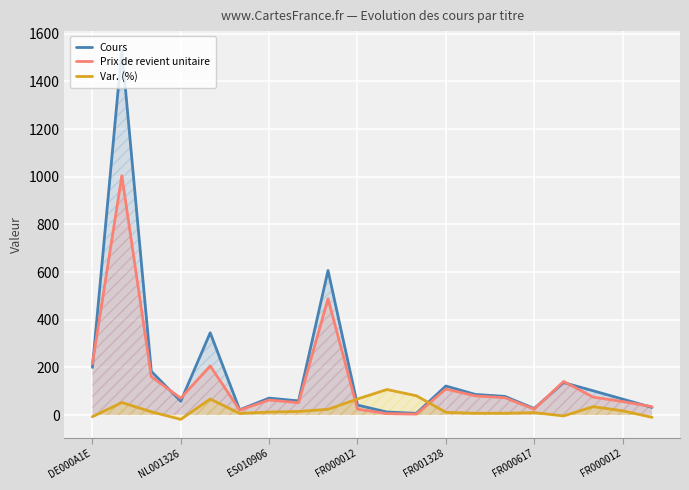

True or false: Prix de revient unitaire and Var. (%) intersect in this chart.

True